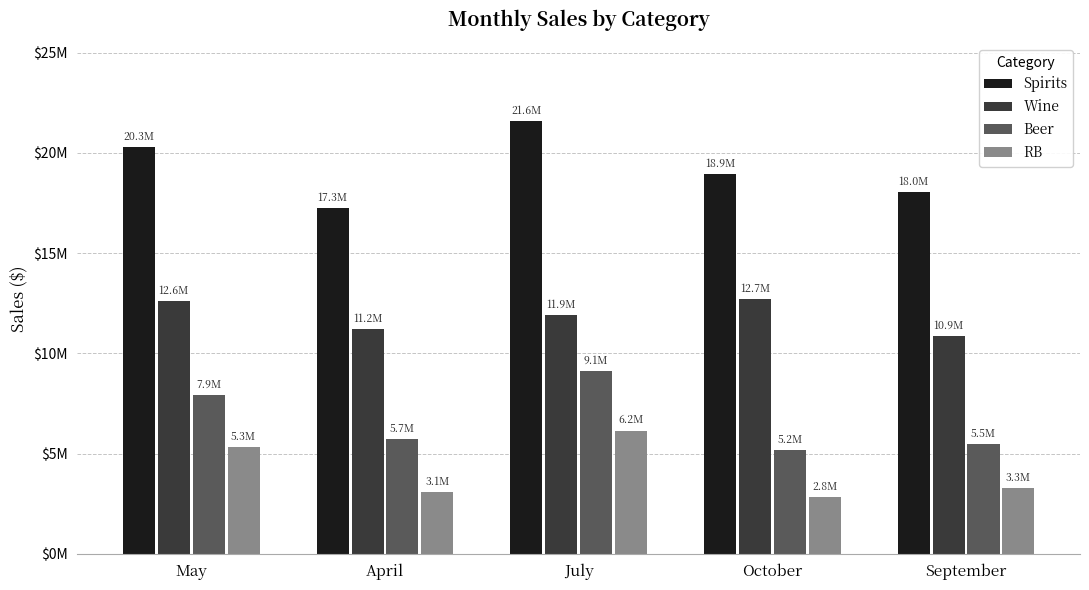

At which label does Spirits reach its minimum?

April